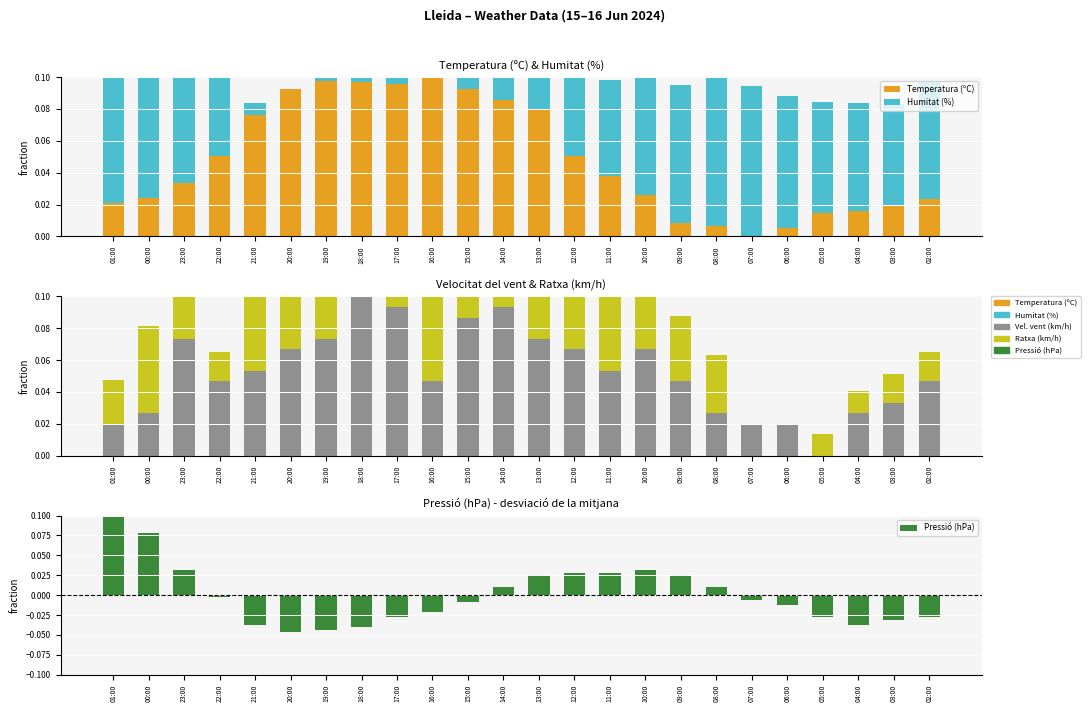

Which has a higher value, 10:00 or 12:00?

12:00